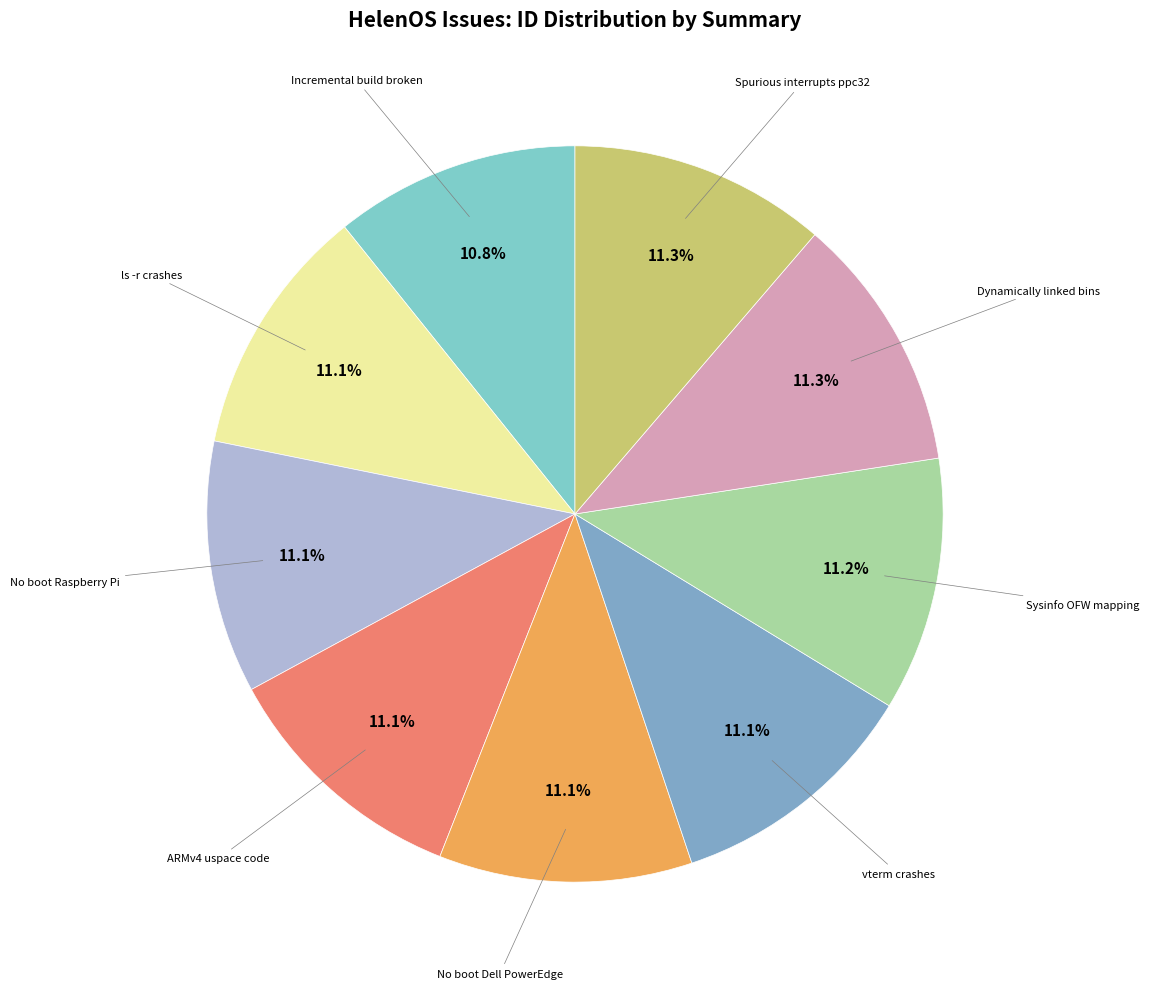

Count the number of slices in the pie.

9